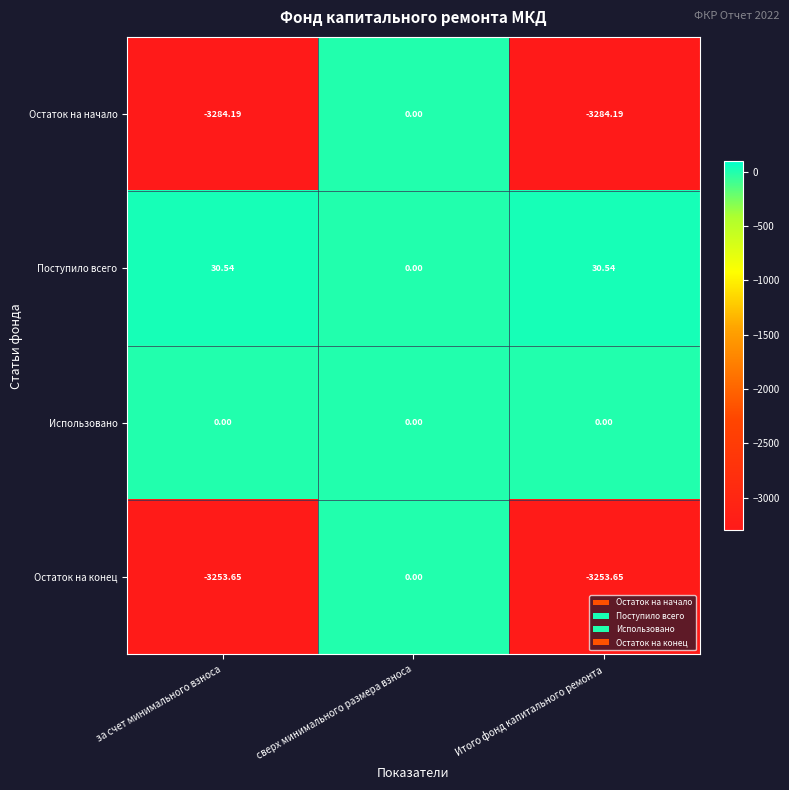

Which series has the widest spread of values?

Остаток на начало